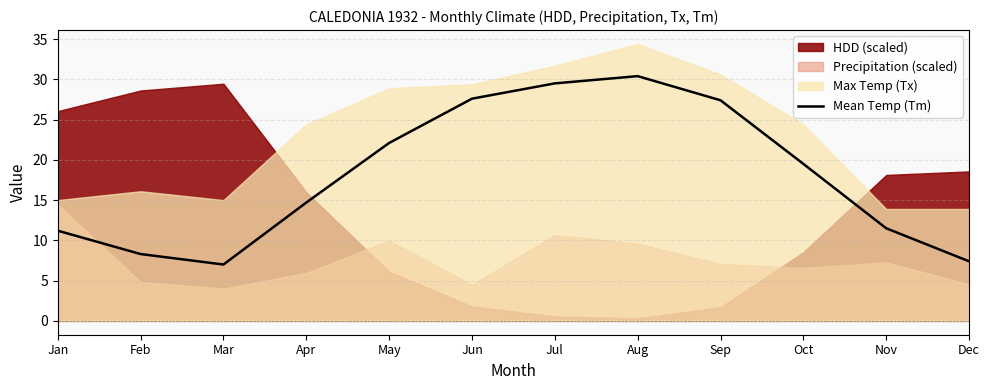

Approximately how many times larger is the value at Aug compared to Sep?

1.1